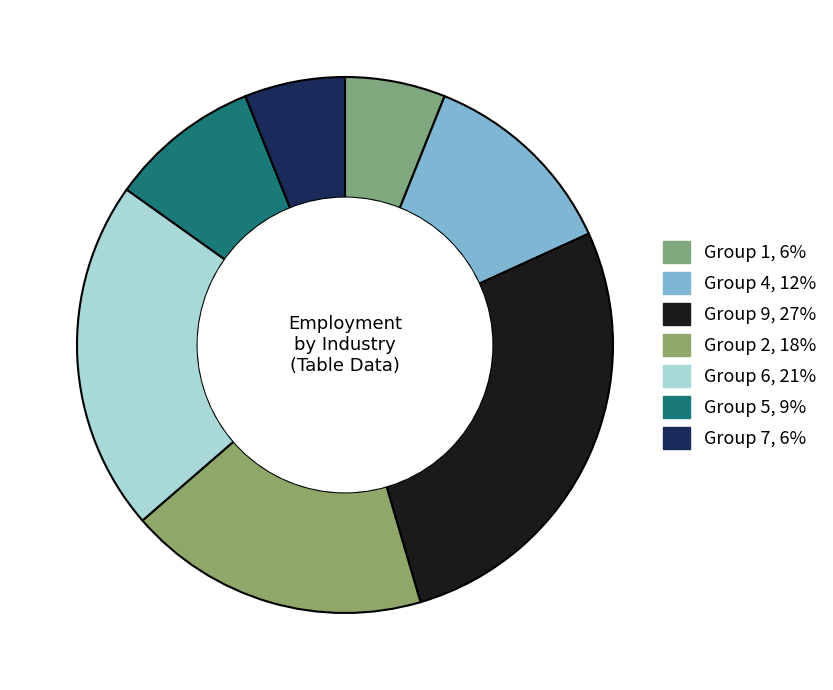

How many slices are in this pie chart?

7